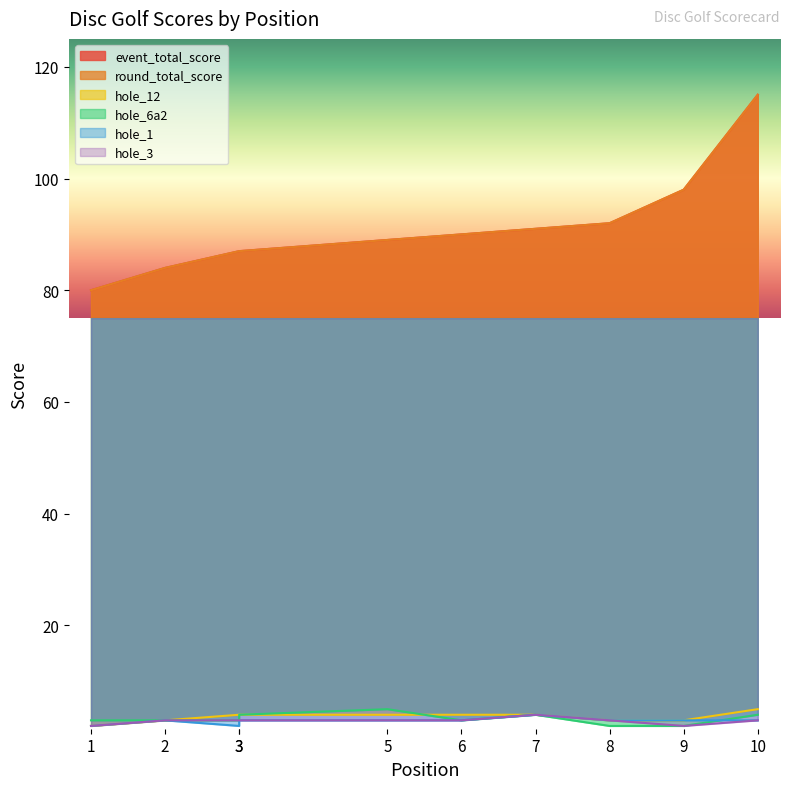

True or false: round_total_score has a value of 136 at 6.

False